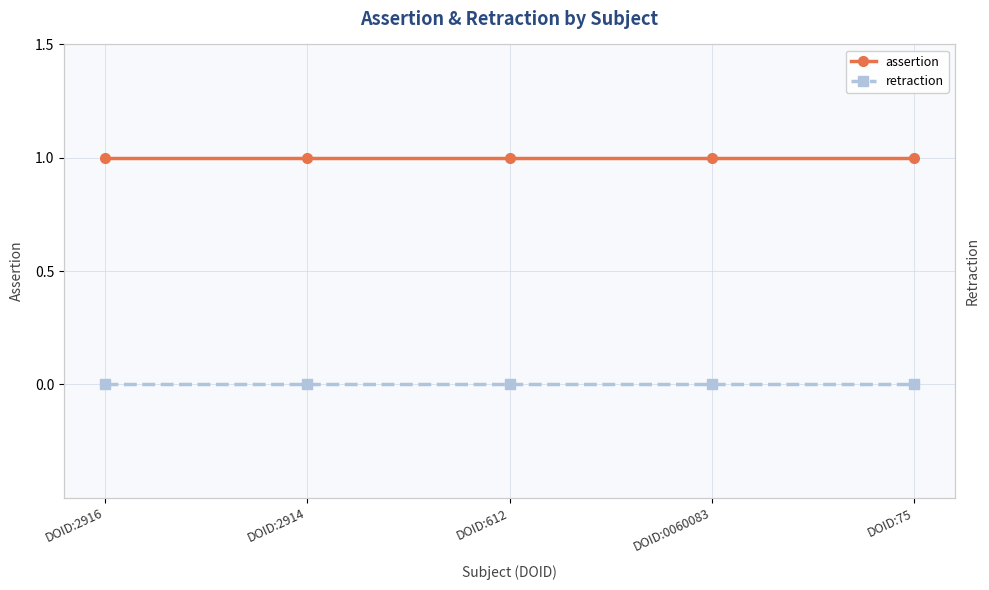

The value of assertion at DOID:2914 is 2. True or false?

False